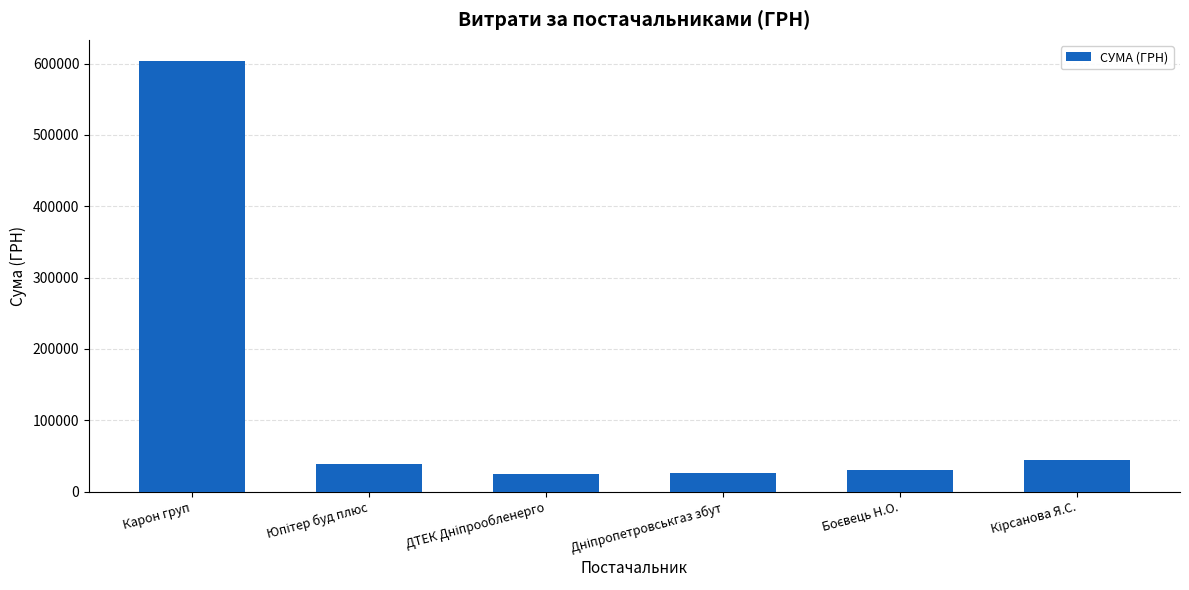

What is the difference between the maximum and minimum values?

578648.7